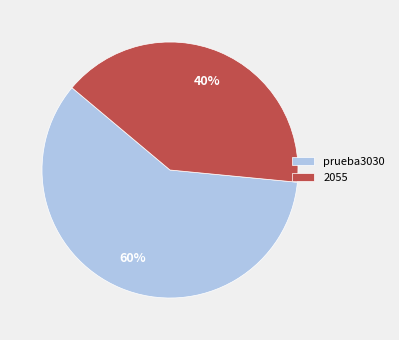

What is the largest slice in the pie chart?

prueba3030